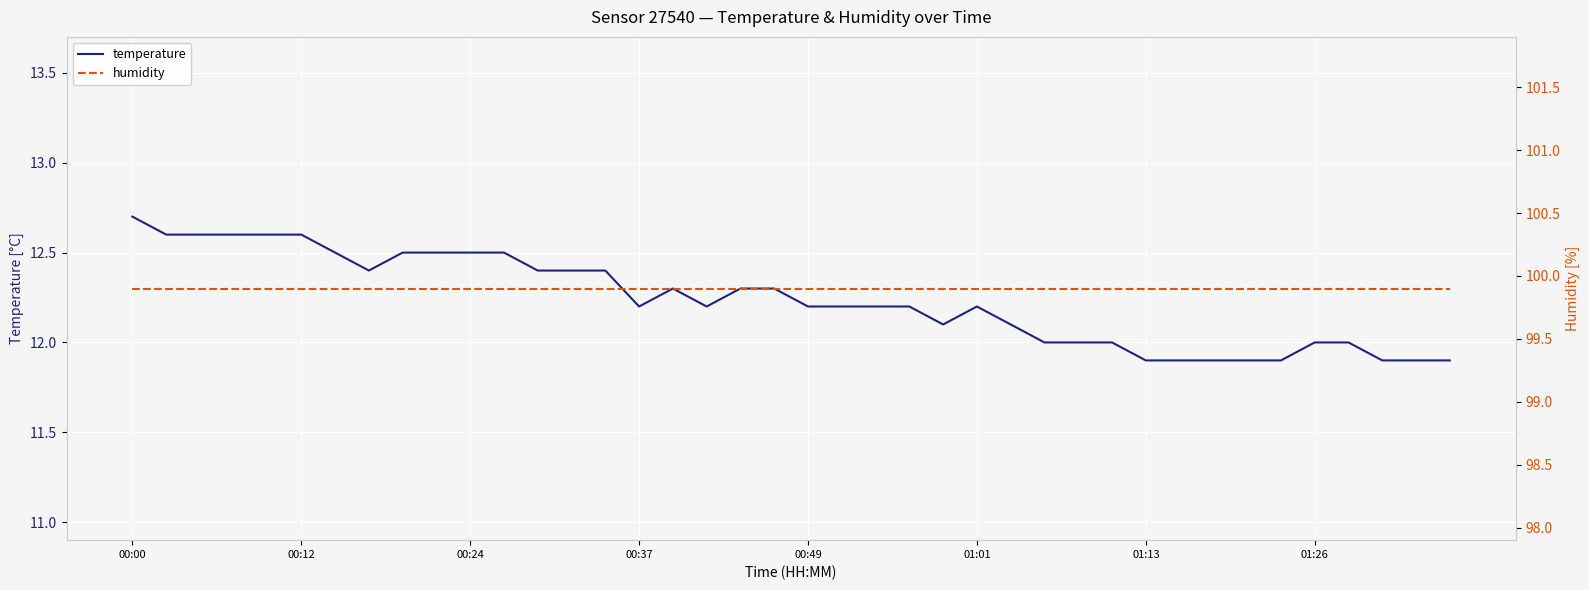

At how many categories does at least one series exceed 69?

40